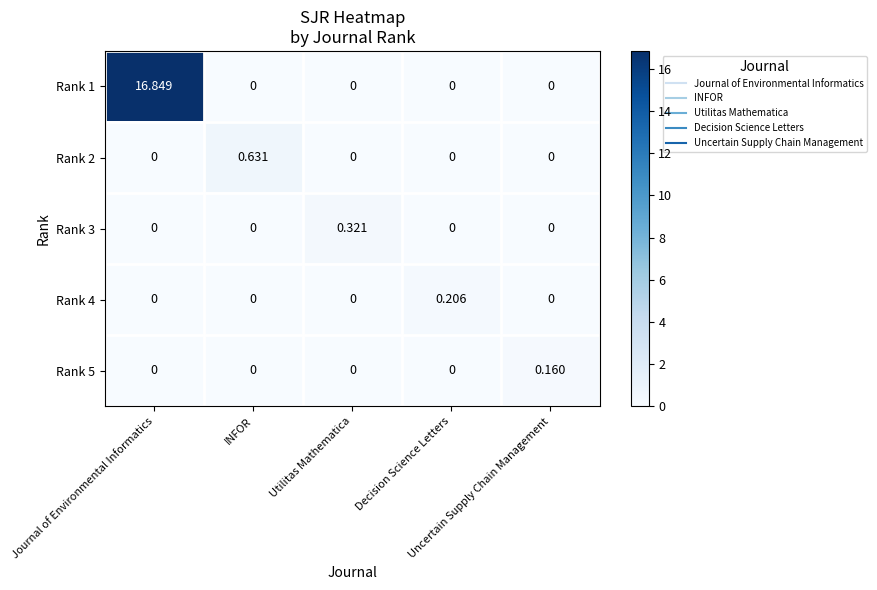

Reading left to right, transcribe all the data shown in this chart.

Rank 1: Journal of Environmental Informatics=16.8	INFOR=0.0	Utilitas Mathematica=0.0	Decision Science Letters=0.0	Uncertain Supply Chain Management=0.0
Rank 2: Journal of Environmental Informatics=0.0	INFOR=0.6	Utilitas Mathematica=0.0	Decision Science Letters=0.0	Uncertain Supply Chain Management=0.0
Rank 3: Journal of Environmental Informatics=0.0	INFOR=0.0	Utilitas Mathematica=0.3	Decision Science Letters=0.0	Uncertain Supply Chain Management=0.0
Rank 4: Journal of Environmental Informatics=0.0	INFOR=0.0	Utilitas Mathematica=0.0	Decision Science Letters=0.2	Uncertain Supply Chain Management=0.0
Rank 5: Journal of Environmental Informatics=0.0	INFOR=0.0	Utilitas Mathematica=0.0	Decision Science Letters=0.0	Uncertain Supply Chain Management=0.2